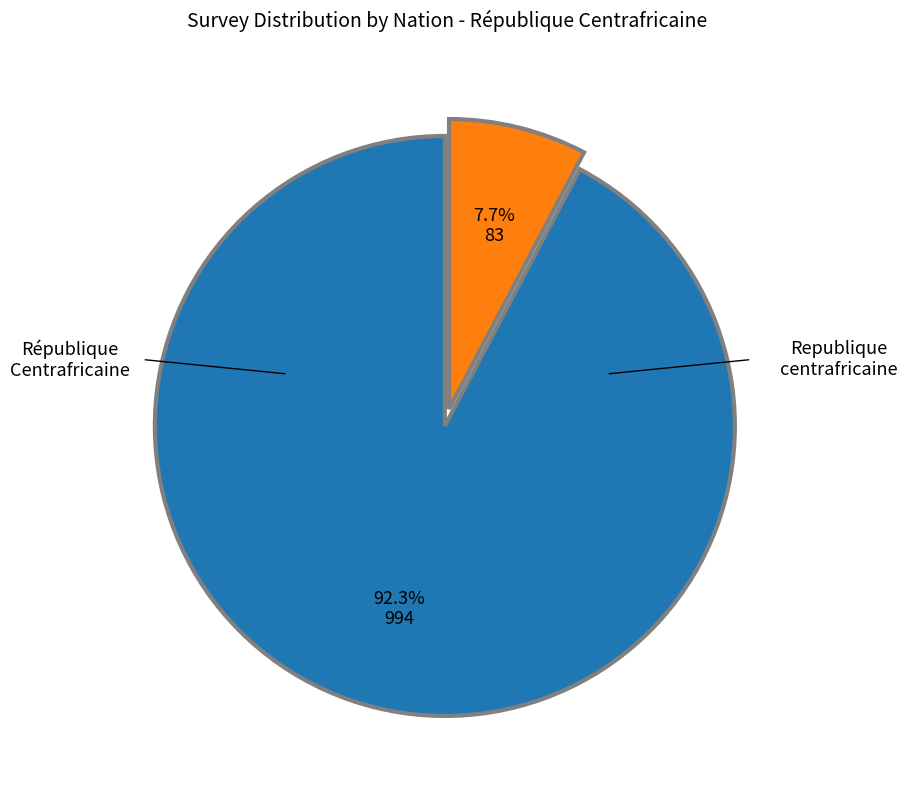

Is there a majority slice in this chart?

Yes